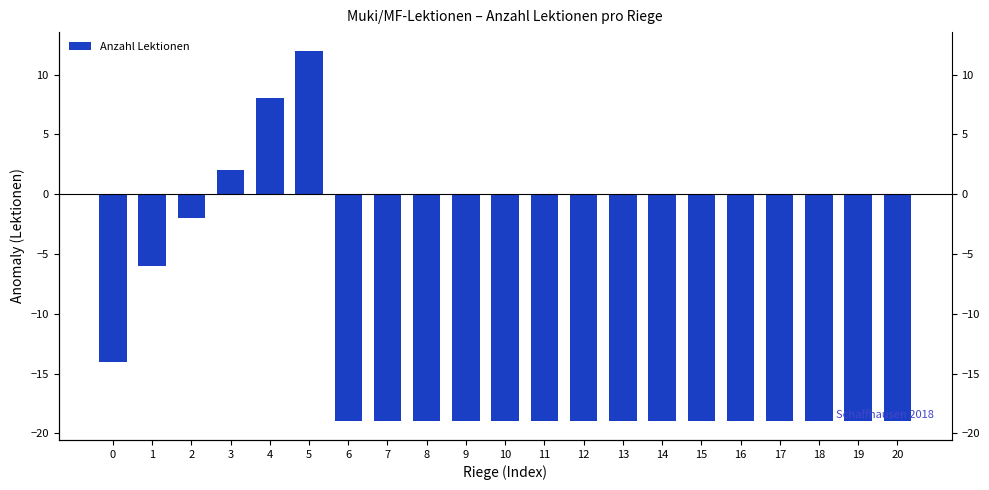

List the labels in order of value, largest first.

5, 4, 3, 2, 1, 0, 6, 7, 8, 9, 10, 11, 12, 13, 14, 15, 16, 17, 18, 19, 20